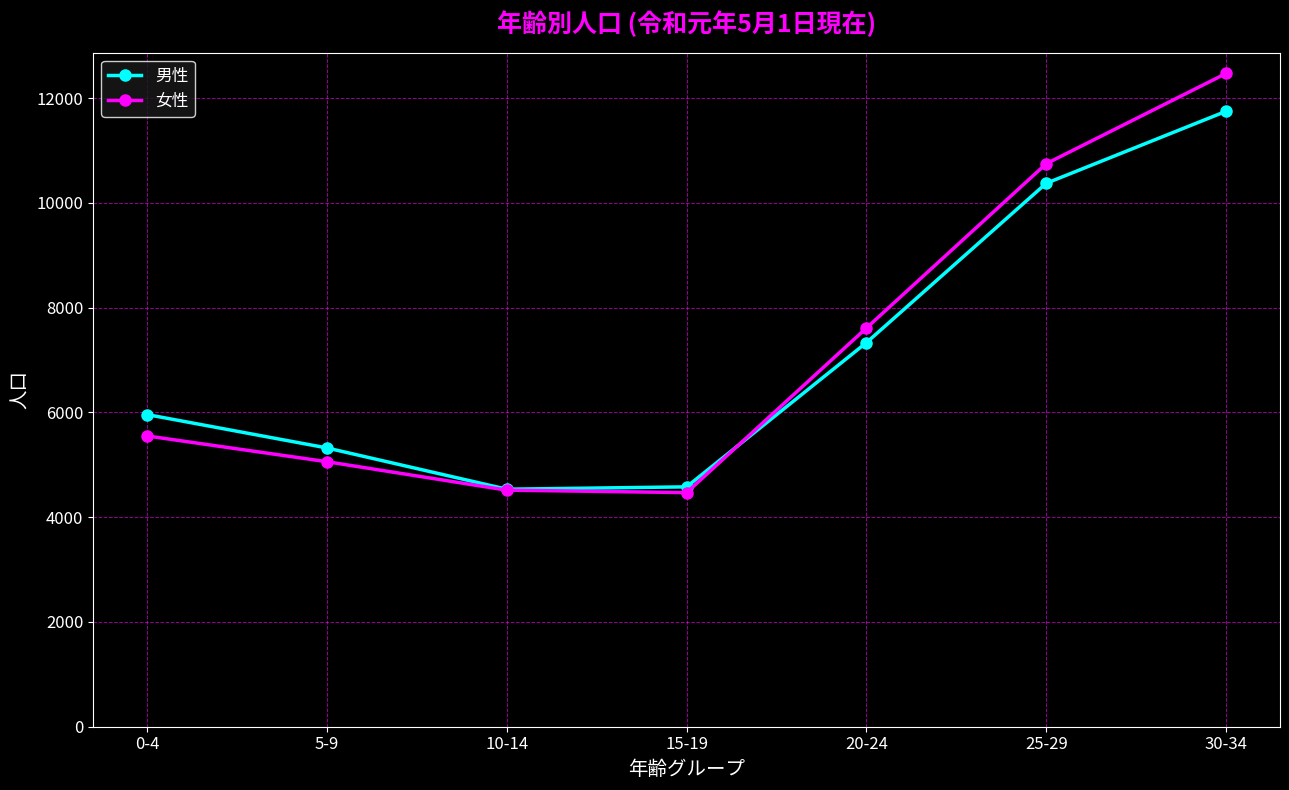

List the series in order of their peak value, highest first.

女性, 男性